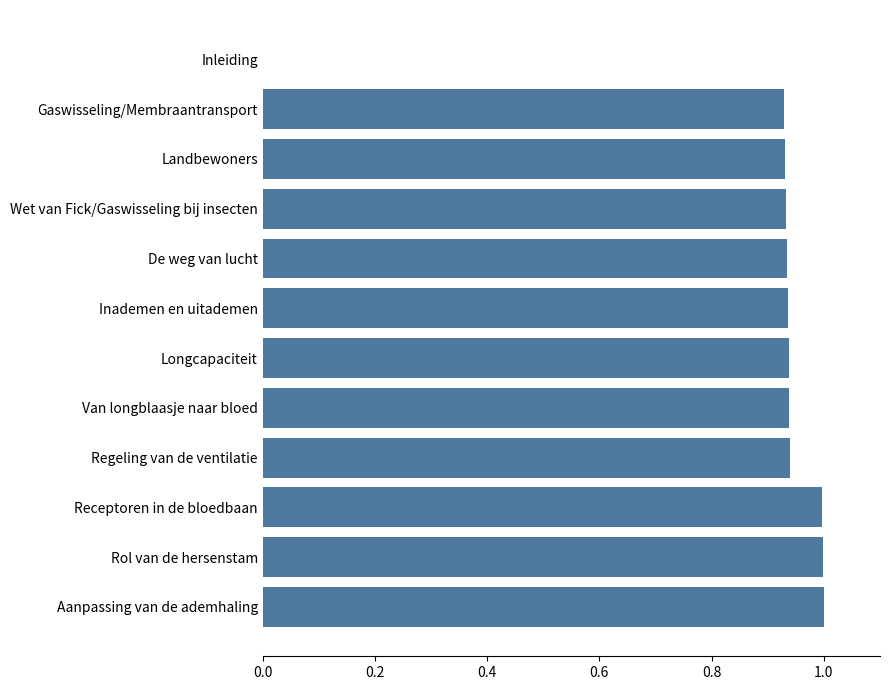

Is it true that the value at Rol van de hersenstam is 1.0?

True